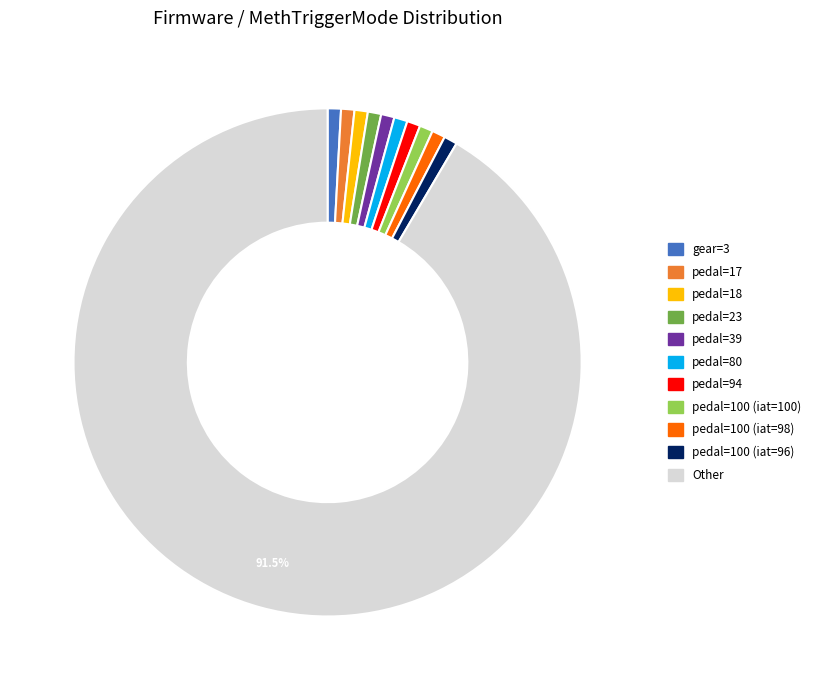

What is the largest slice in the pie chart?

Other